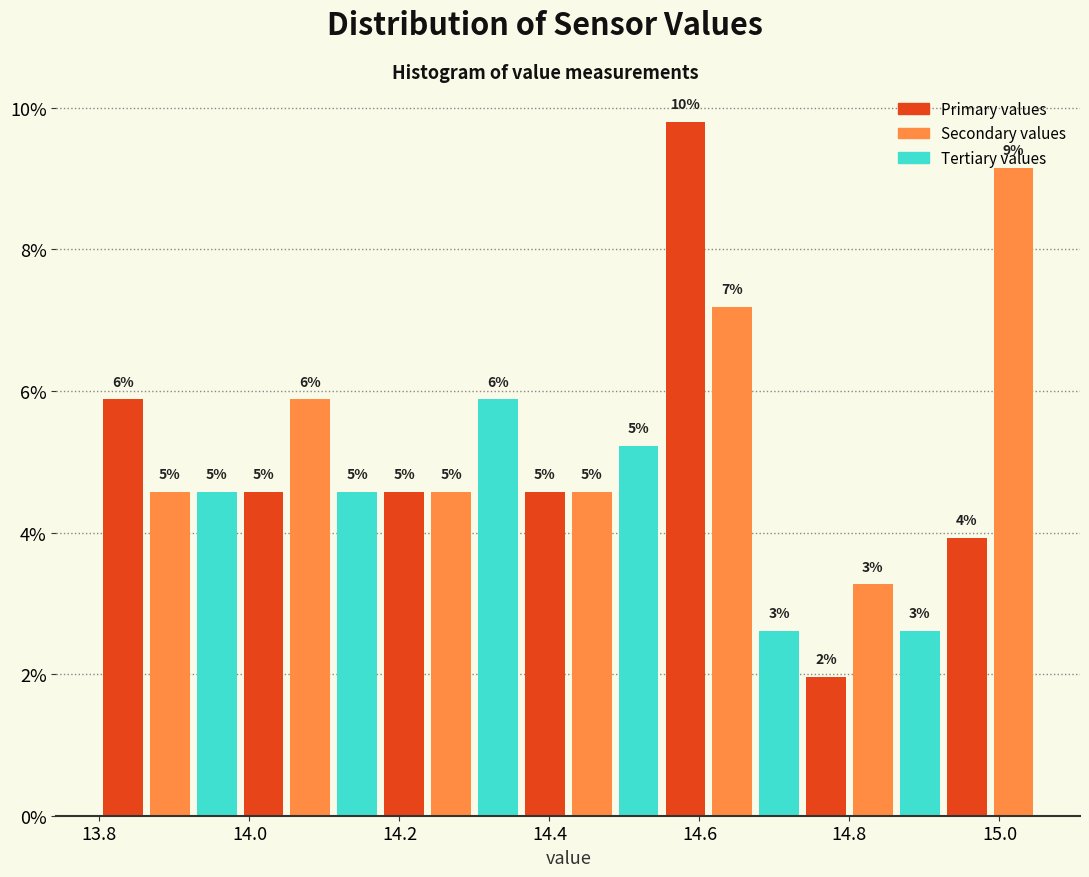

Read against the x-axis, roughly where is the centre of the tallest bar?

14.58